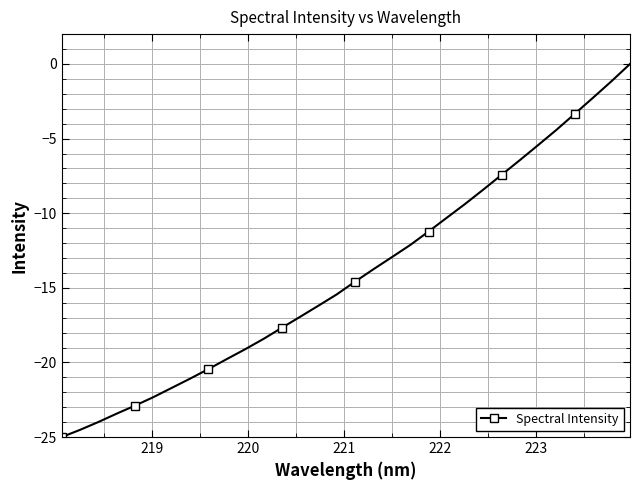

What is the average value?

-14.1